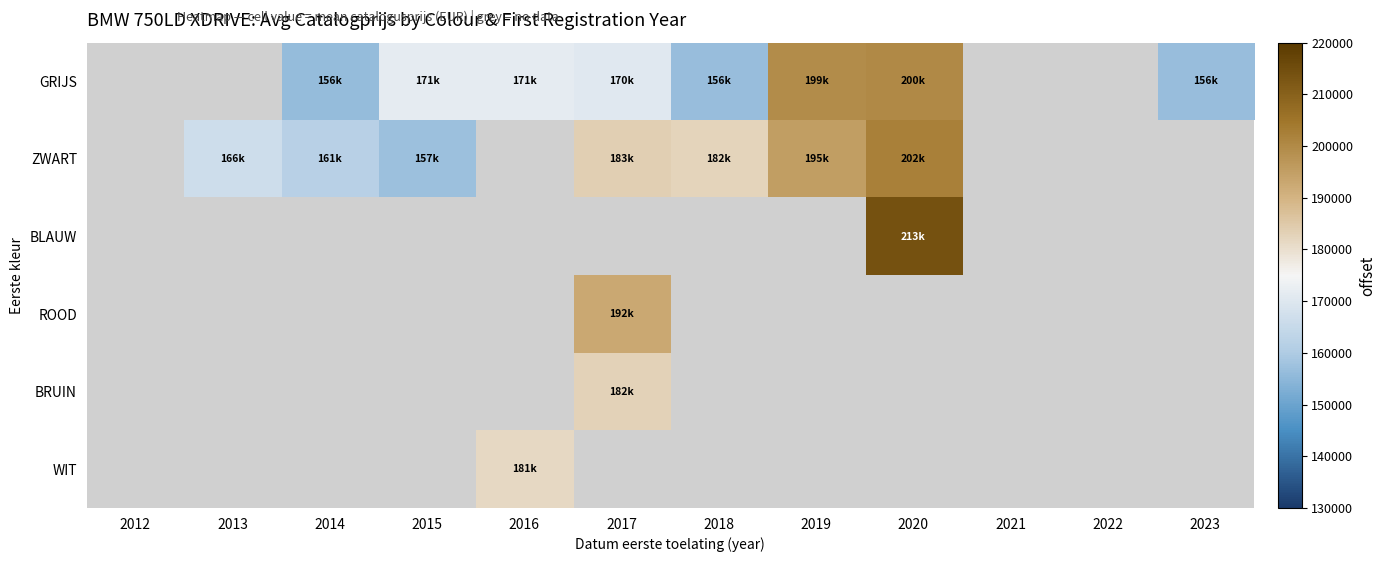

Reading left to right, transcribe all the data shown in this chart.

GRIJS: 2012=0	2013=0	2014=156050	2015=171556	2016=171556	2017=170636	2018=156684	2019=199399	2020=200181	2021=0	2022=0	2023=156684
ZWART: 2012=0	2013=166219	2014=161934	2015=157298	2016=0	2017=183563	2018=182479	2019=195172	2020=202106	2021=0	2022=0	2023=0
BLAUW: 2012=0	2013=0	2014=0	2015=0	2016=0	2017=0	2018=0	2019=0	2020=213856	2021=0	2022=0	2023=0
ROOD: 2012=0	2013=0	2014=0	2015=0	2016=0	2017=192922	2018=0	2019=0	2020=0	2021=0	2022=0	2023=0
BRUIN: 2012=0	2013=0	2014=0	2015=0	2016=0	2017=182771	2018=0	2019=0	2020=0	2021=0	2022=0	2023=0
WIT: 2012=0	2013=0	2014=0	2015=0	2016=181393	2017=0	2018=0	2019=0	2020=0	2021=0	2022=0	2023=0